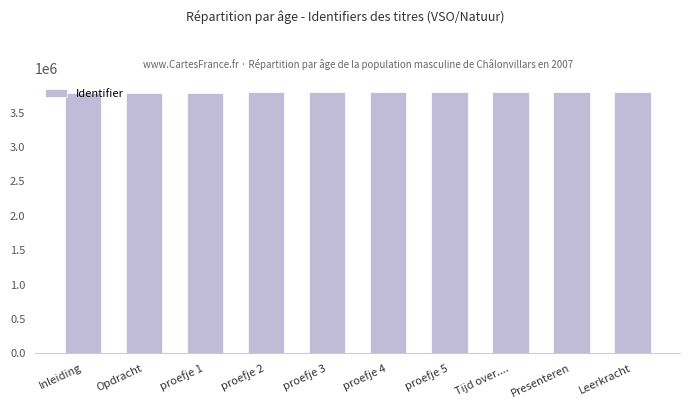

What position from the left is Opdracht?

2